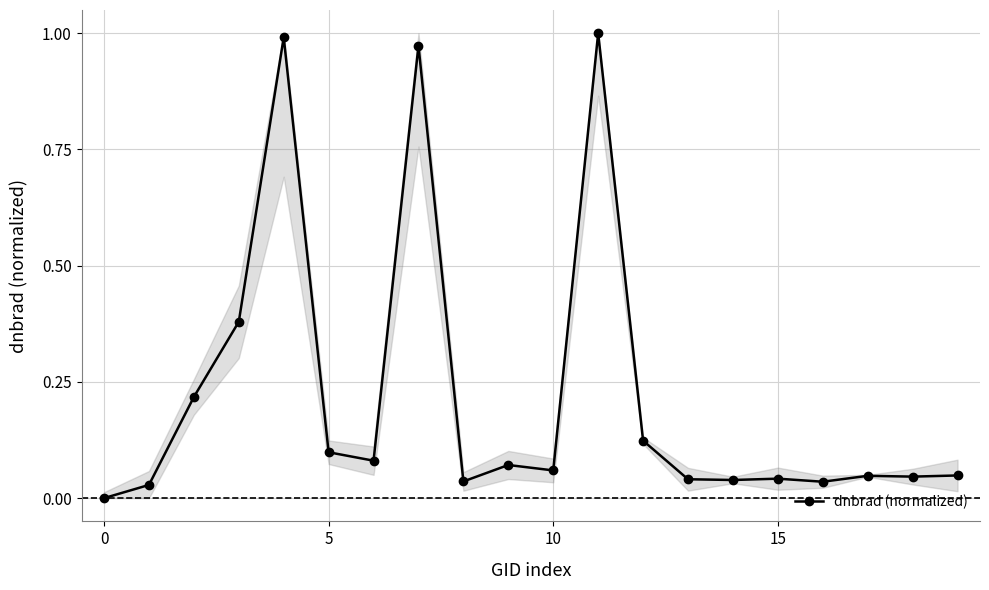

True or false: the data has more than 1 interior local peaks.

True